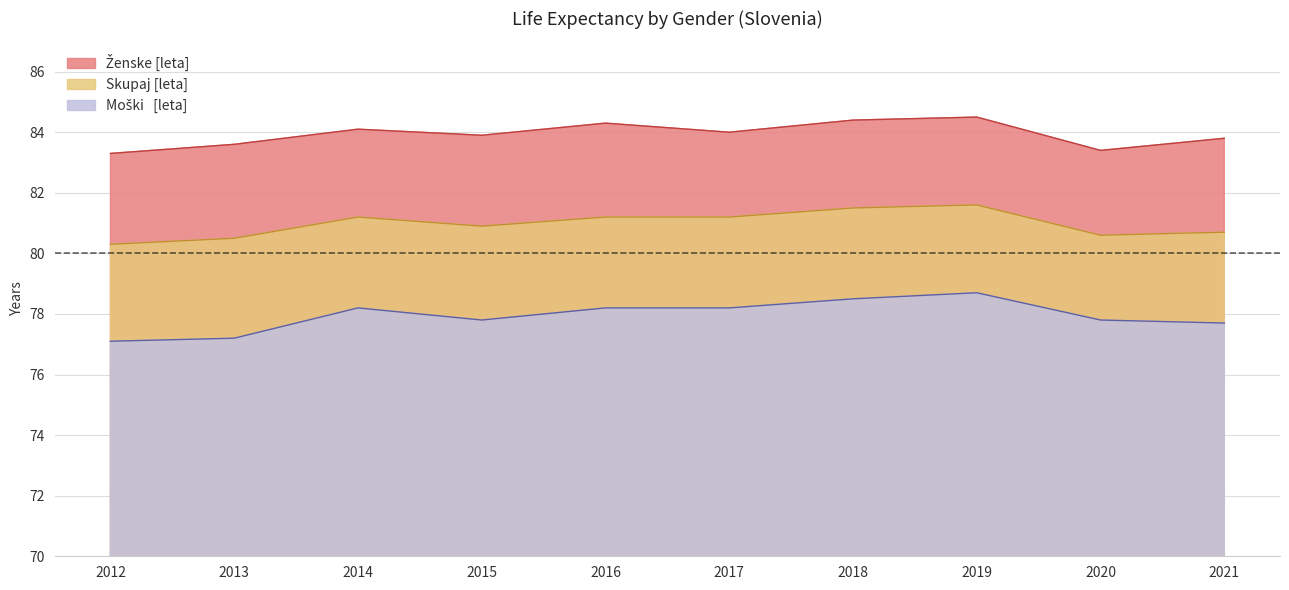

The value of Ženske [leta] at 2013 is 83.6. True or false?

True